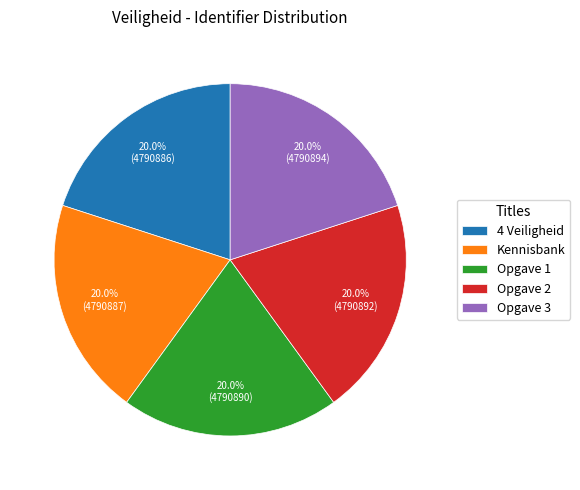

Does 4 Veiligheid represent more than half of the total?

No